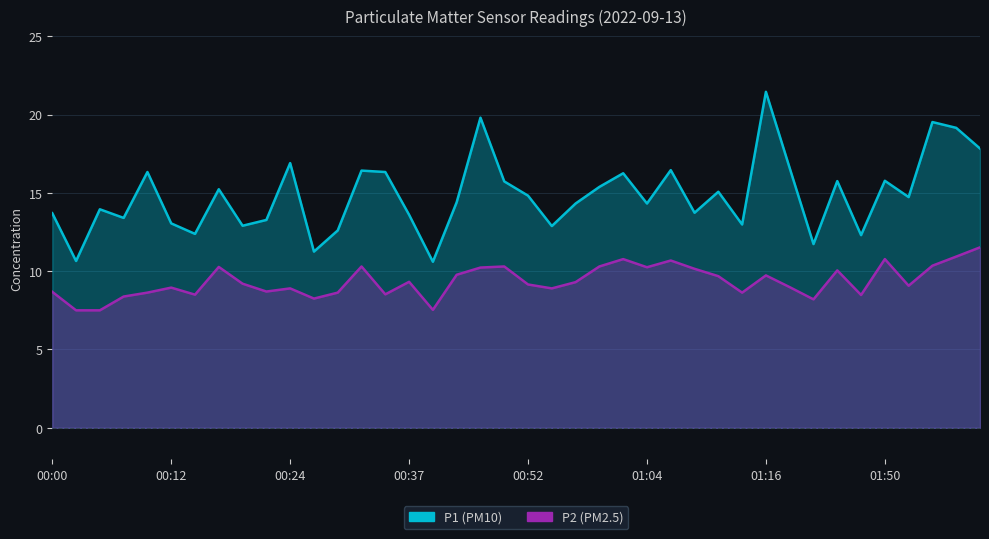

True or false: P1 and P2 cross at least once.

False